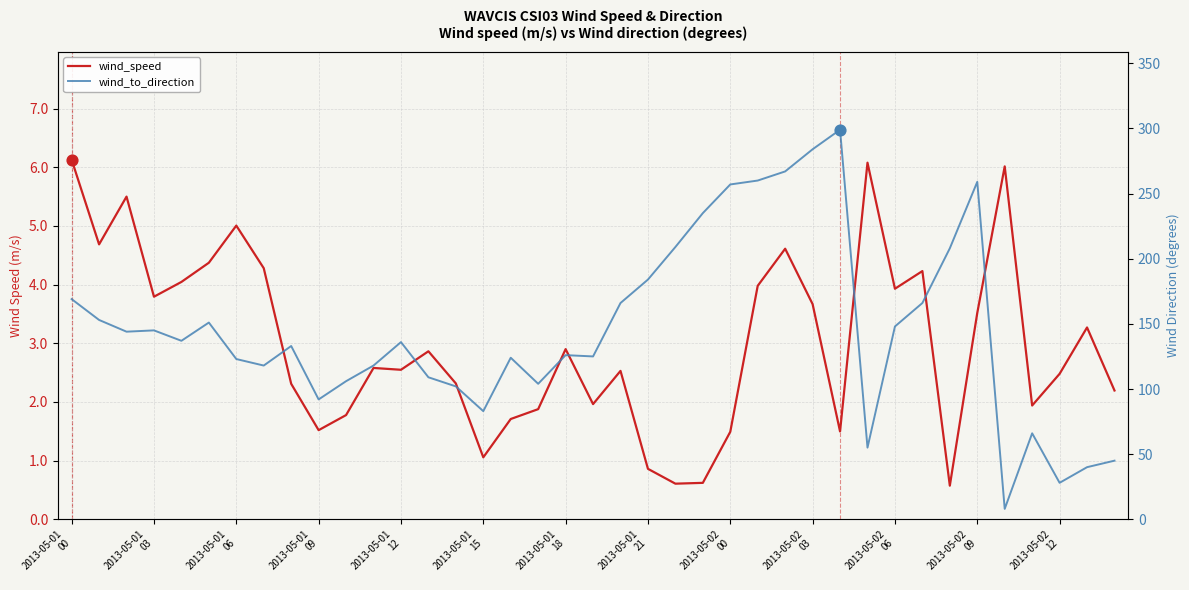

What is the total value across all series at 37?

43.3